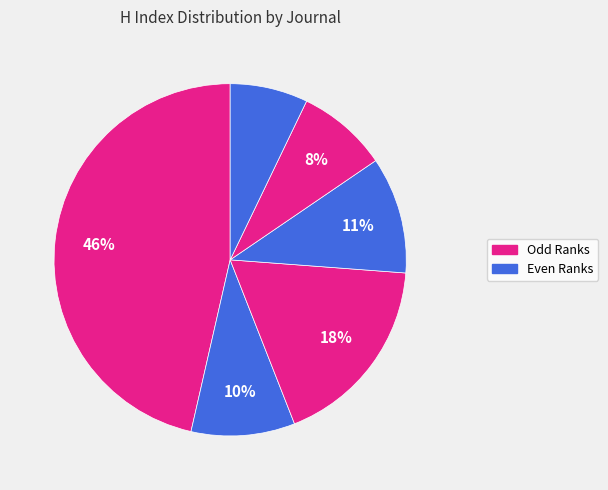

How many segments does this pie chart have?

6